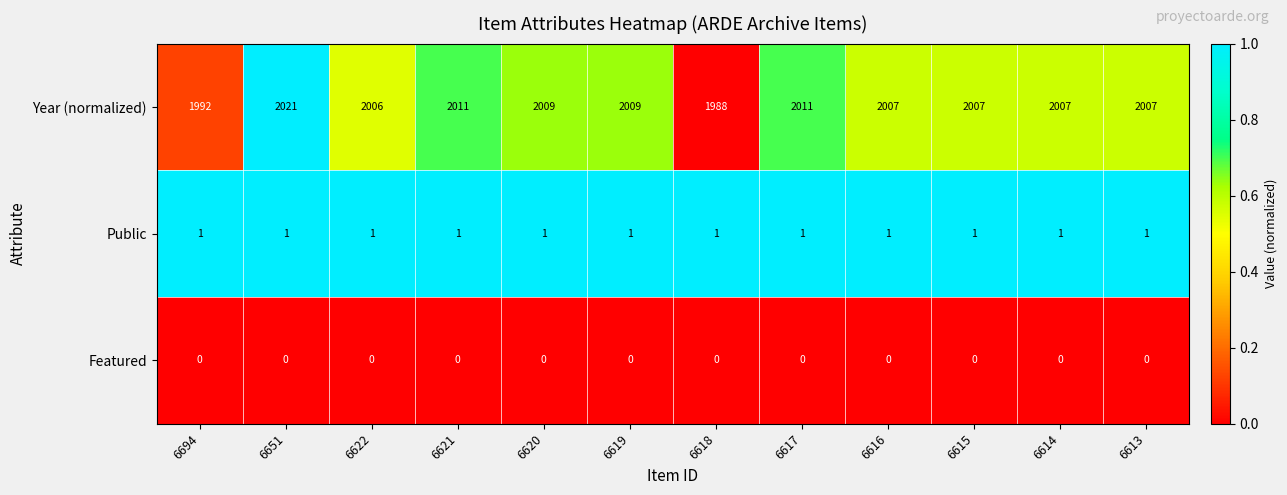

Count the number of categories in the chart.

12